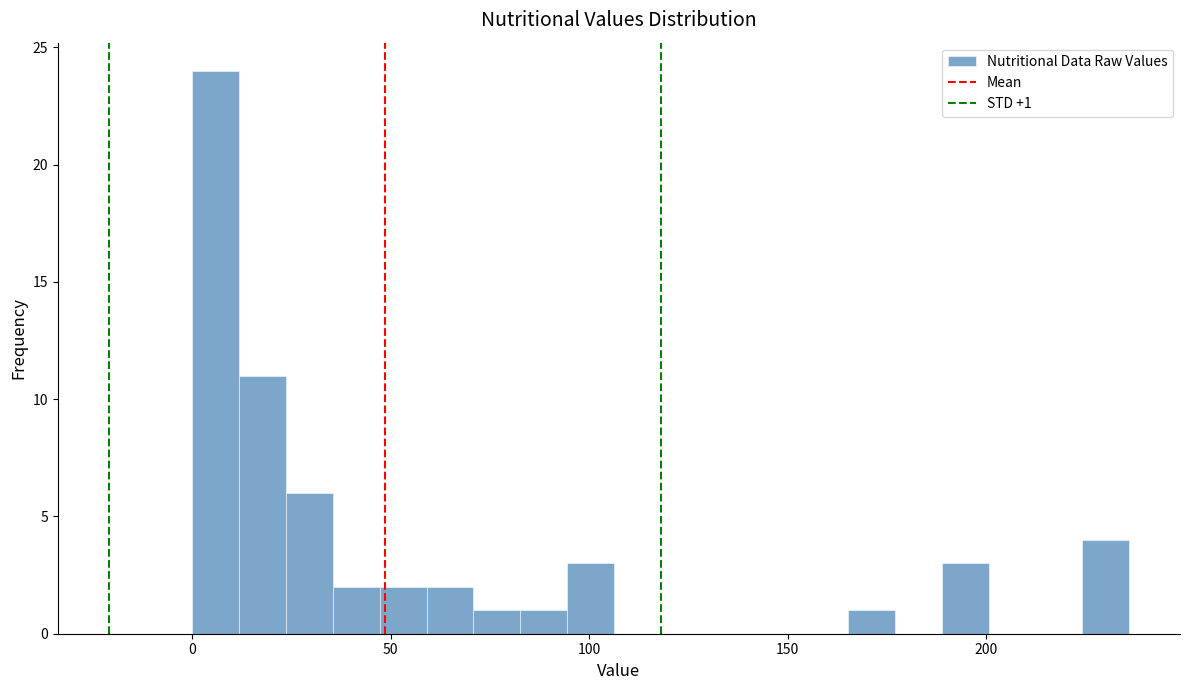

Around what value on the x-axis is the tallest bar? Give the approximate position of its centre, as read against the axis.

5